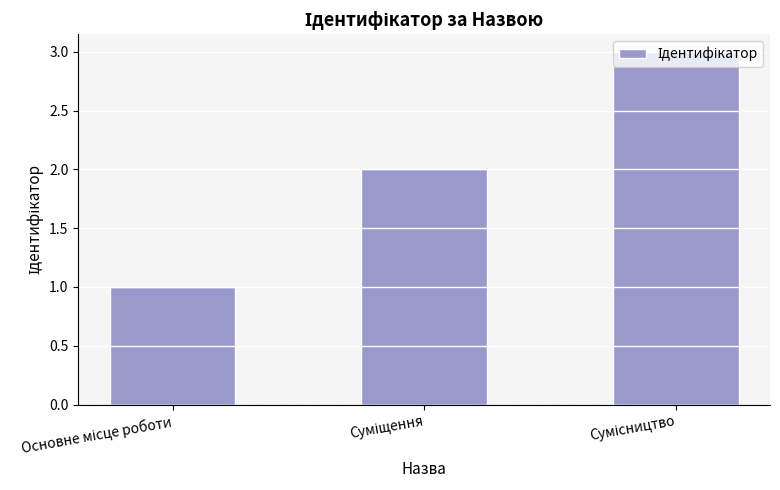

How many values are between 1 and 3?

3